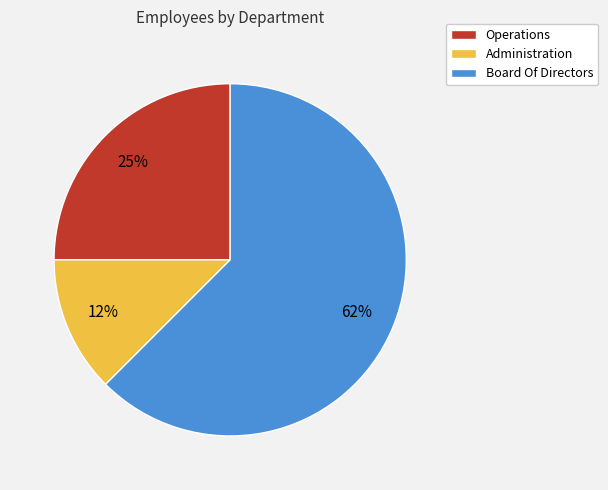

How many segments does this pie chart have?

3